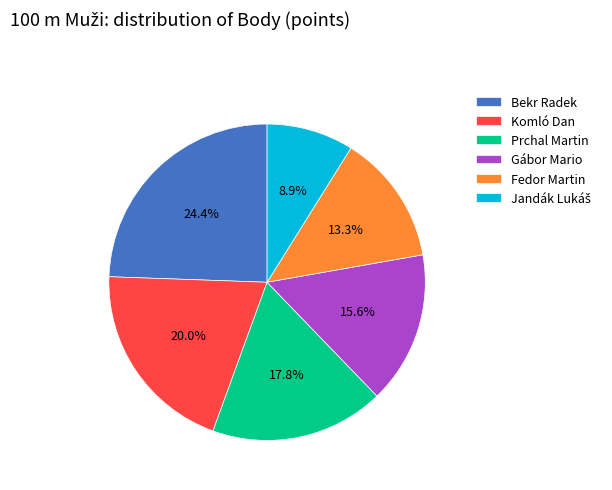

What is the largest slice in the pie chart?

Bekr Radek